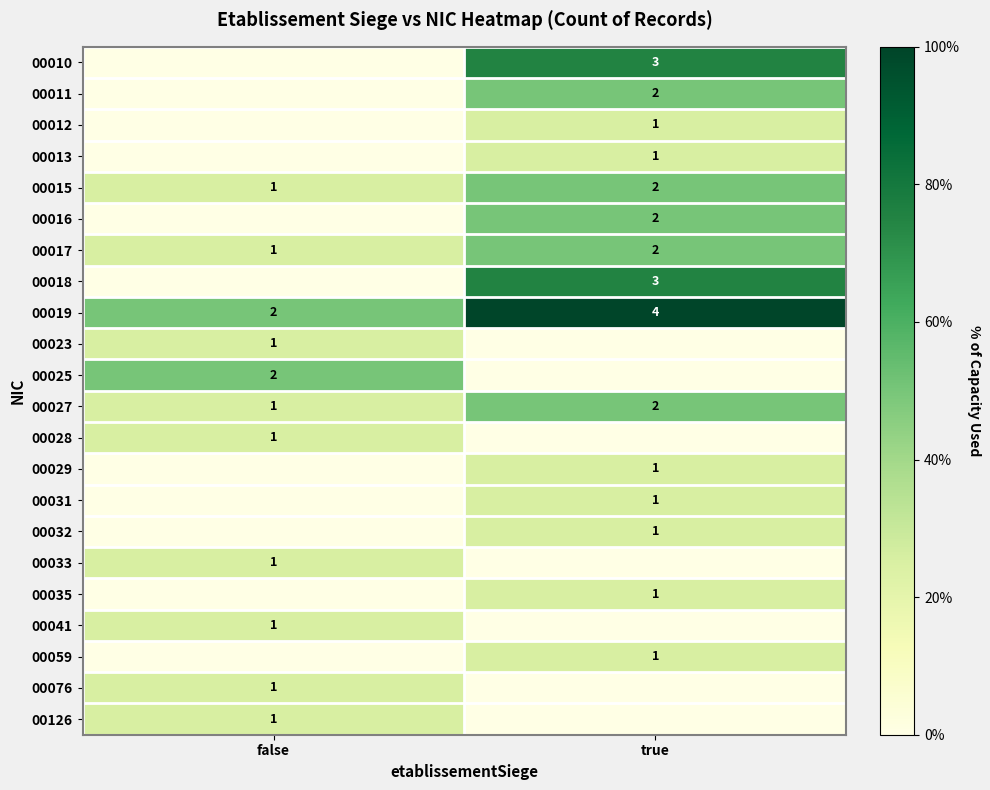

At which category does the chart reach its peak across all series?

true